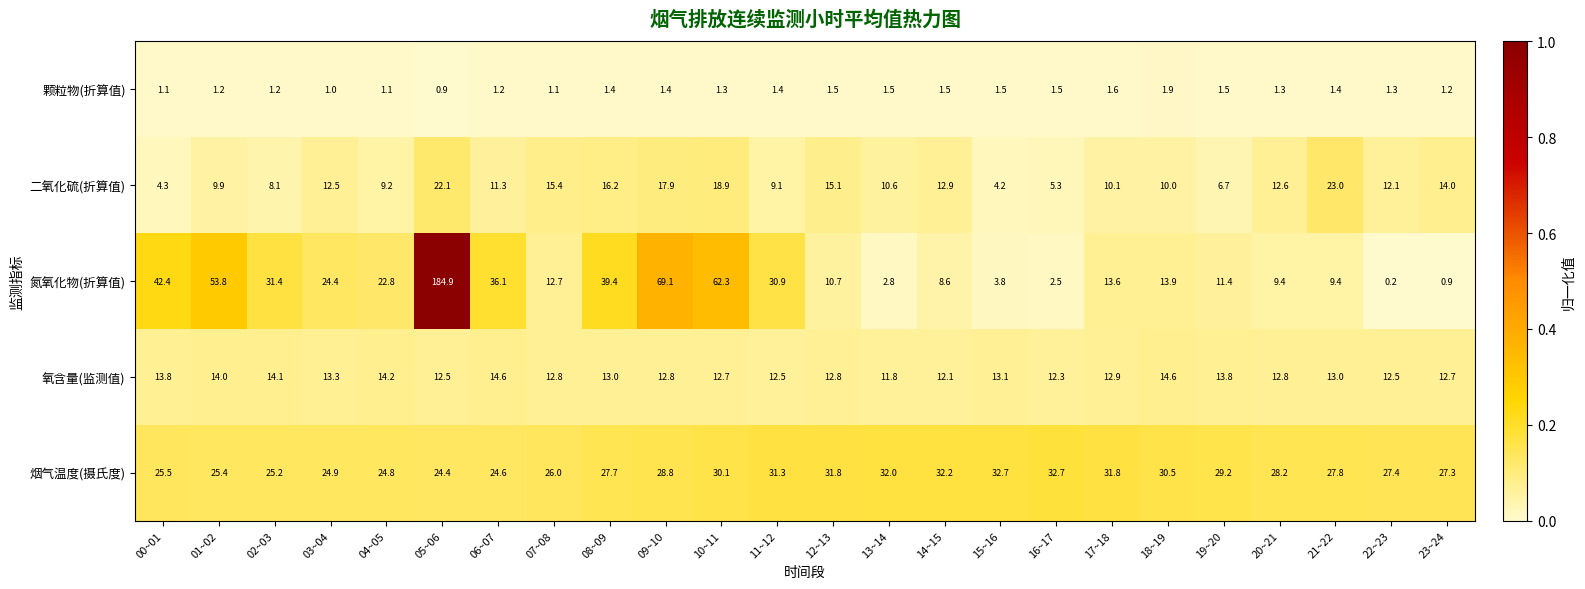

Which category has the highest value across all series?

05~06